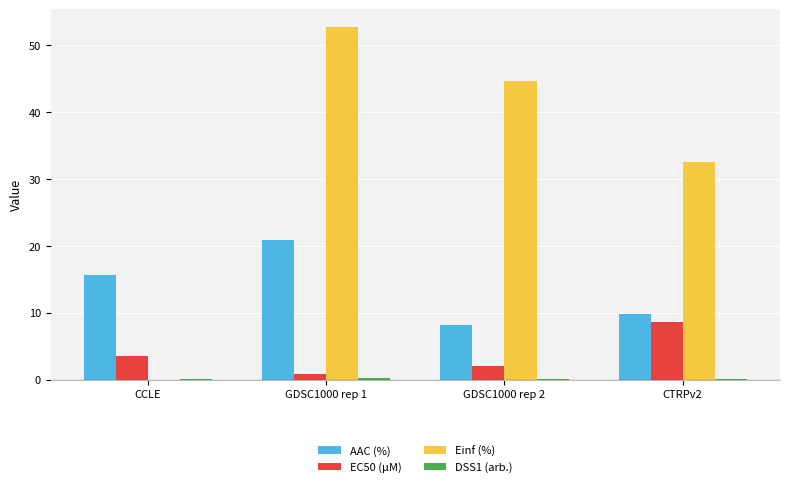

What is the average value of the AAC (%) series?

13.6